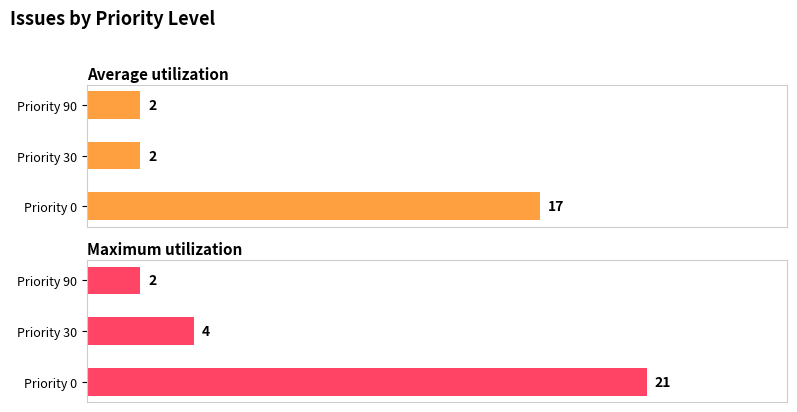

The value of Average utilization at Priority 0 is 17. True or false?

True